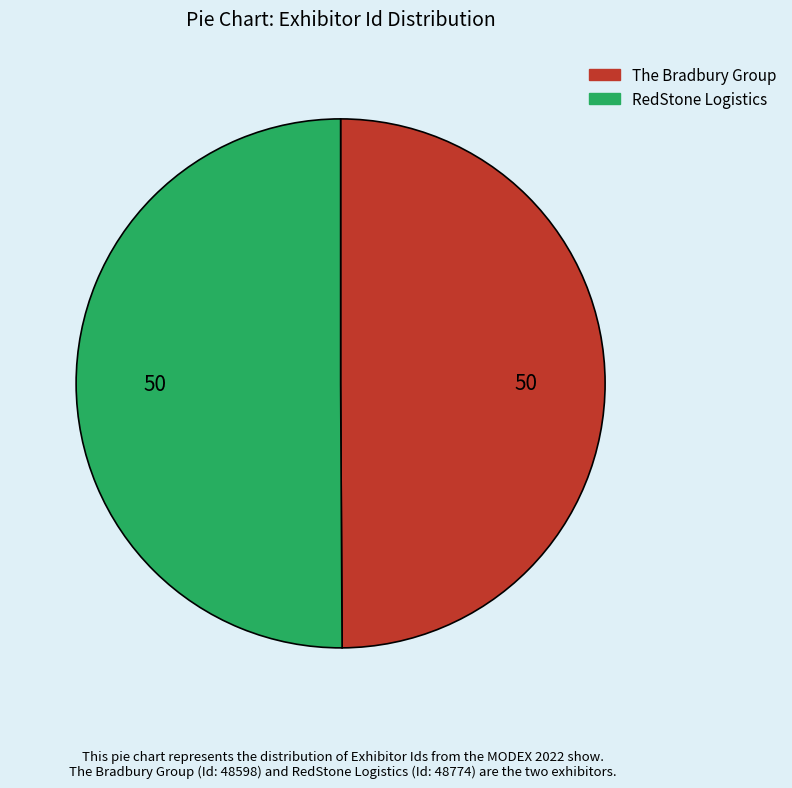

Count the number of slices in the pie.

2